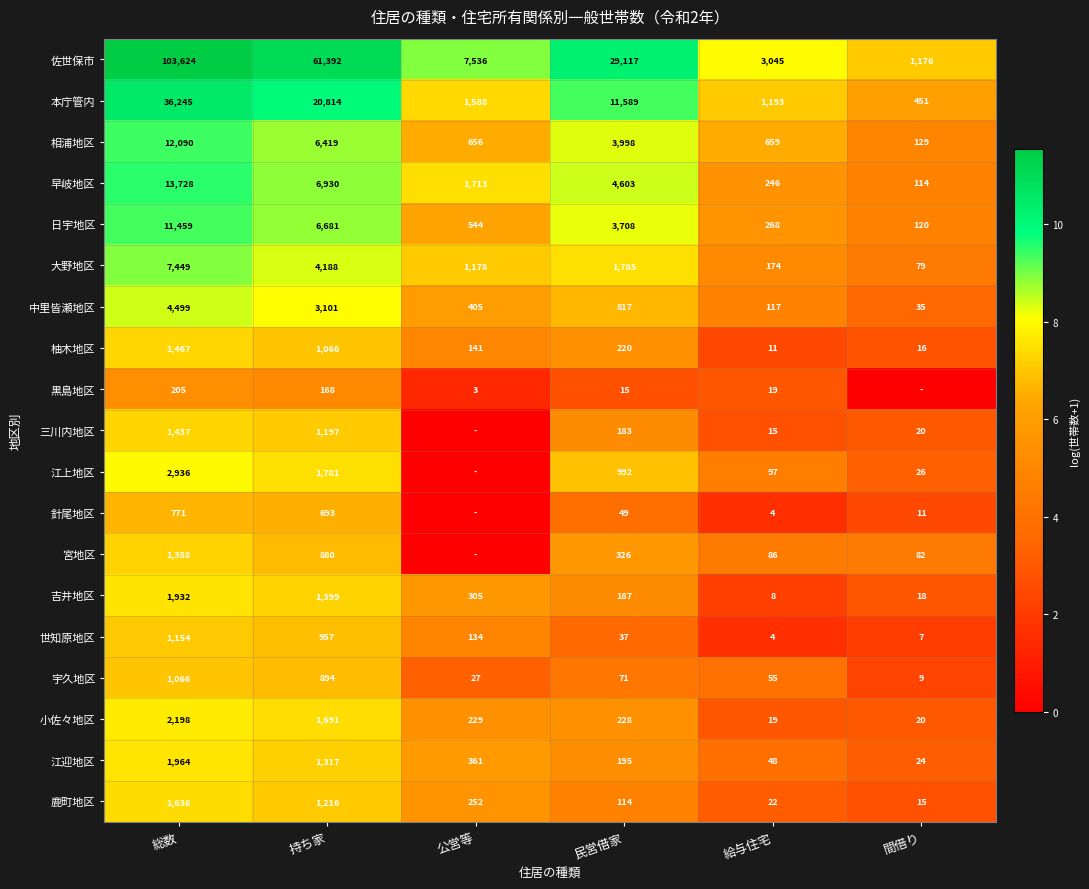

Rank the series at 総数 from highest to lowest value.

佐世保市, 本庁管内, 早岐地区, 相浦地区, 日宇地区, 大野地区, 中里皆瀬地区, 江上地区, 小佐々地区, 江迎地区, 吉井地区, 鹿町地区, 柚木地区, 三川内地区, 宮地区, 世知原地区, 宇久地区, 針尾地区, 黒島地区